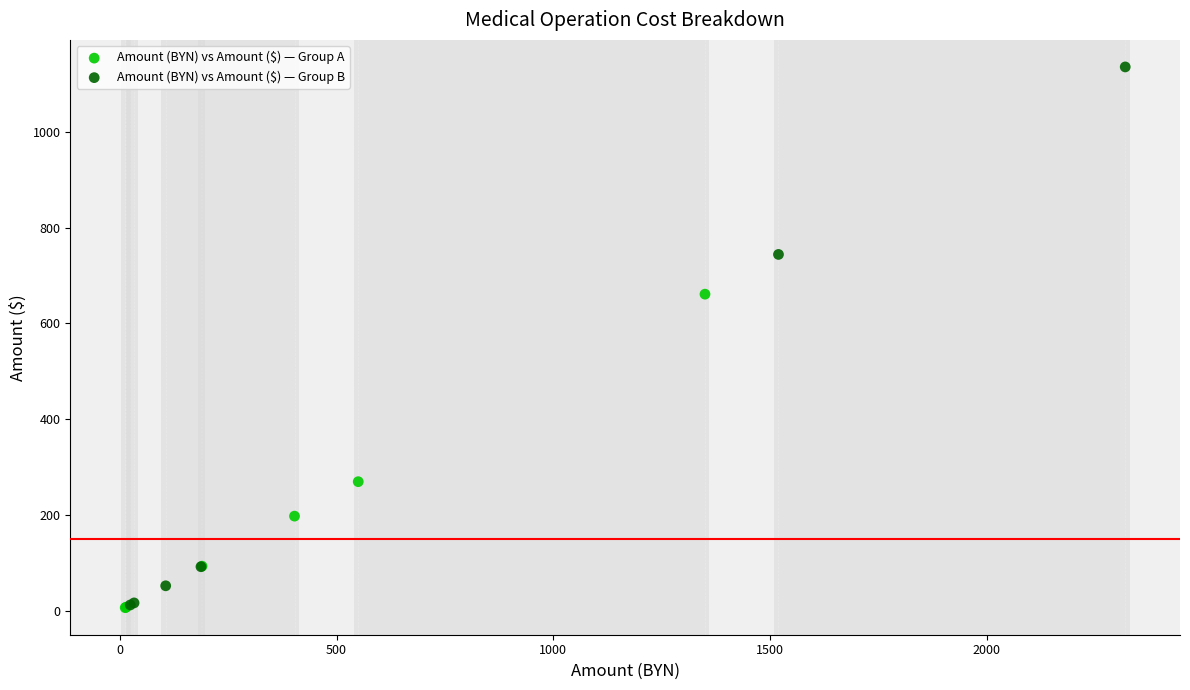

Which series has the widest spread of Y values?

Amount (BYN) vs Amount ($) — Group B